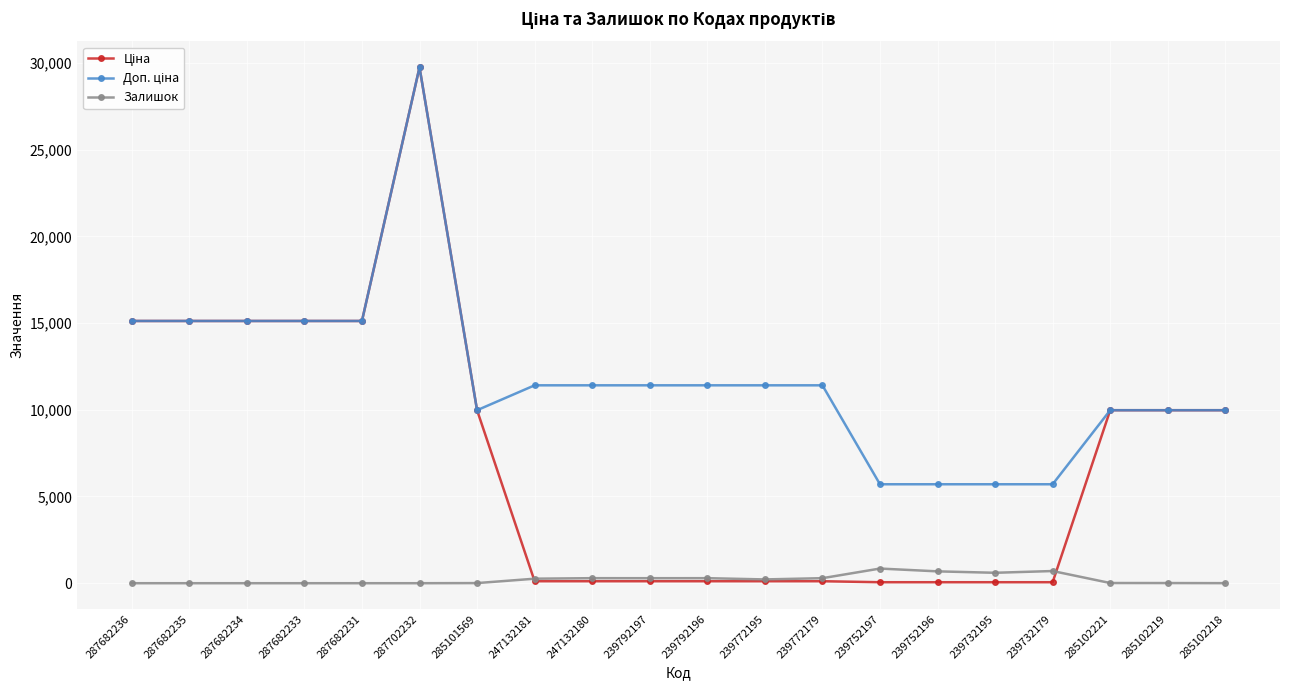

True or false: Залишок has more than 1 interior local peaks.

True